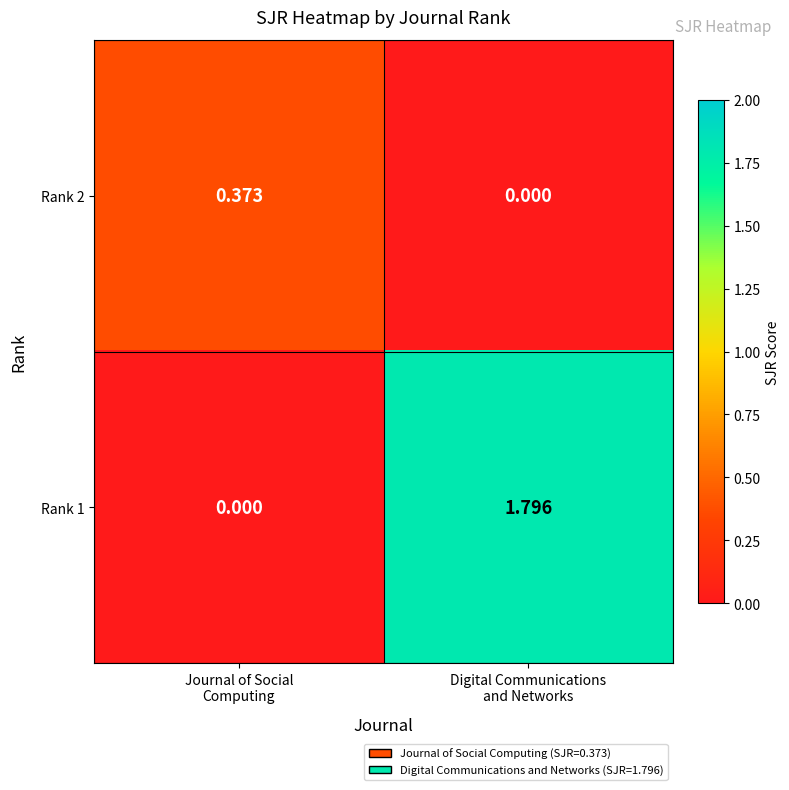

How many positive values does the Rank 1 series have?

1